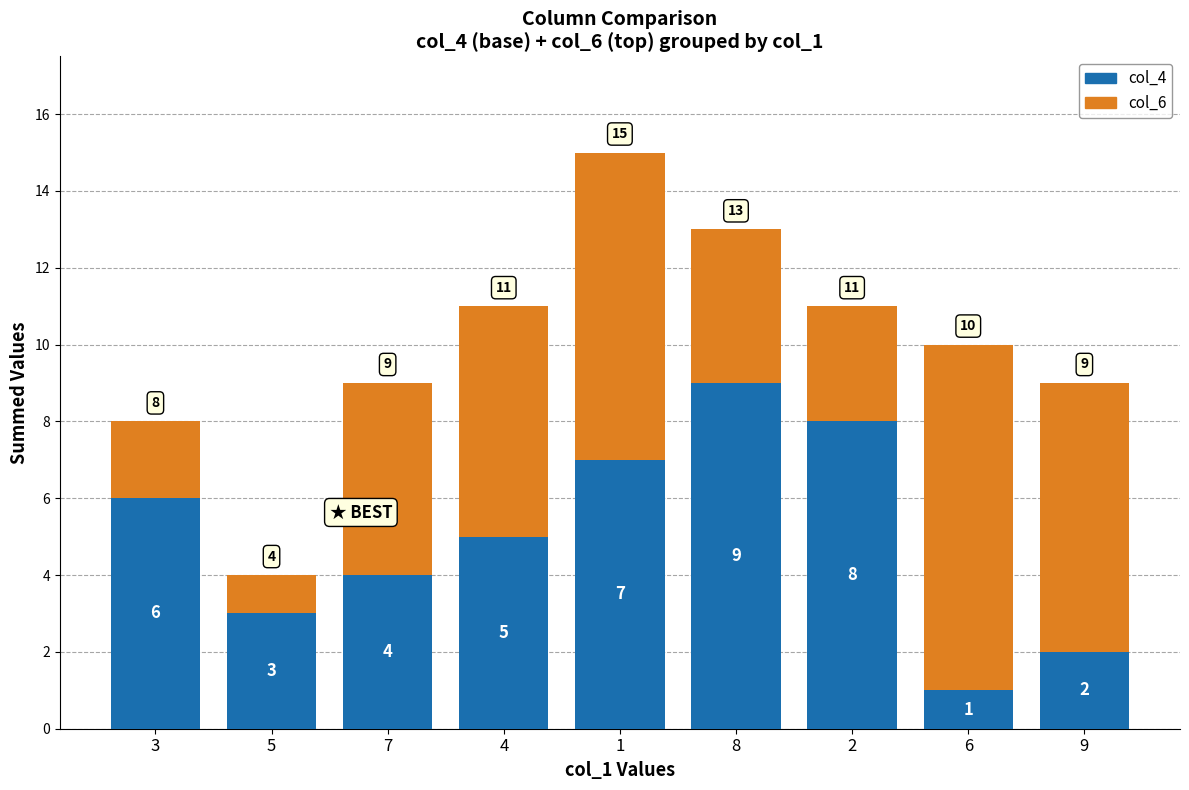

What is the maximum value for col_4?

9